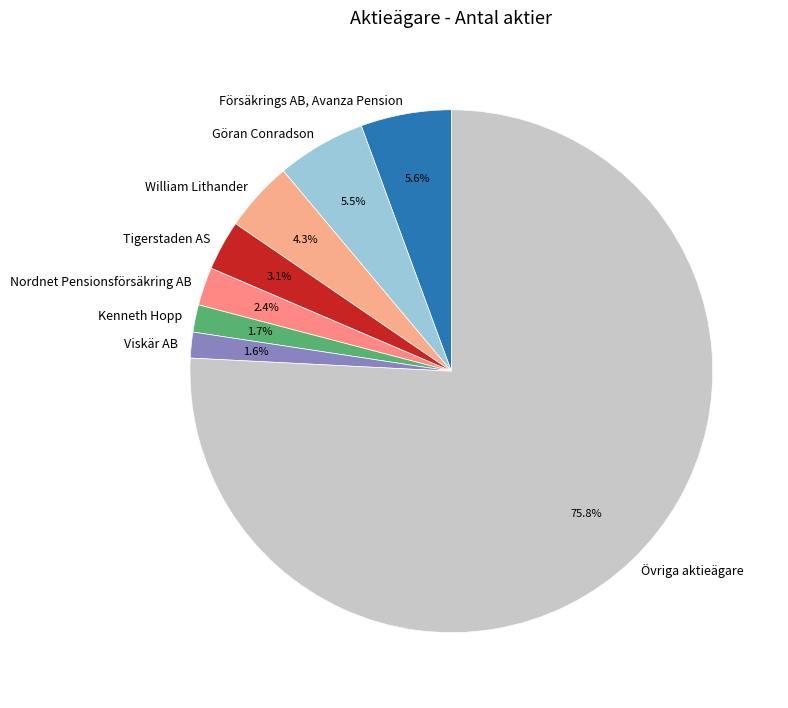

Which category has the biggest portion of the pie?

Övriga aktieägare